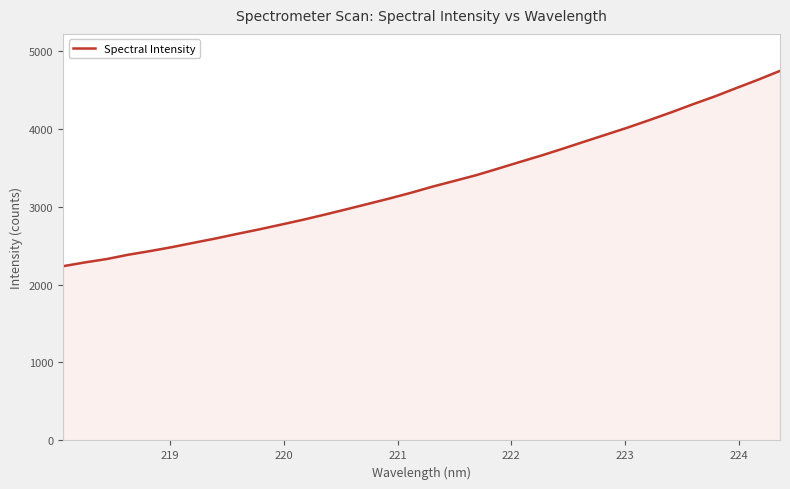

What is the difference between the maximum and minimum values?

2505.1